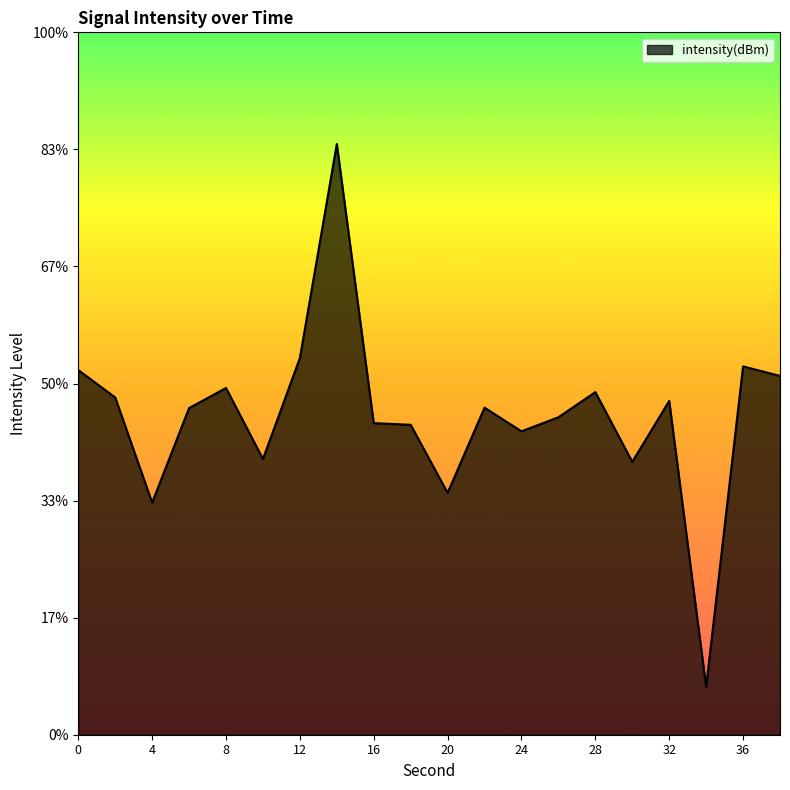

What is the average value?

-132.7